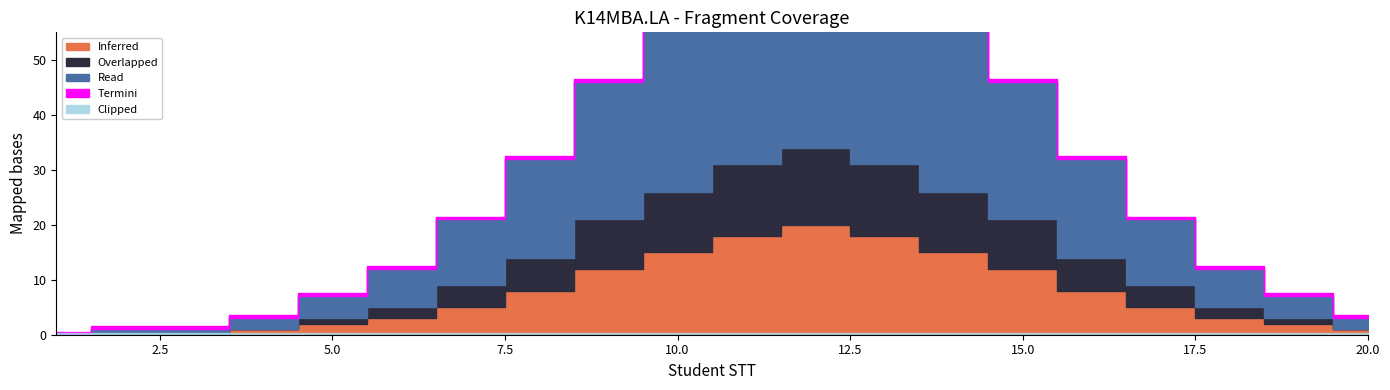

Which series has the widest spread of values?

Read